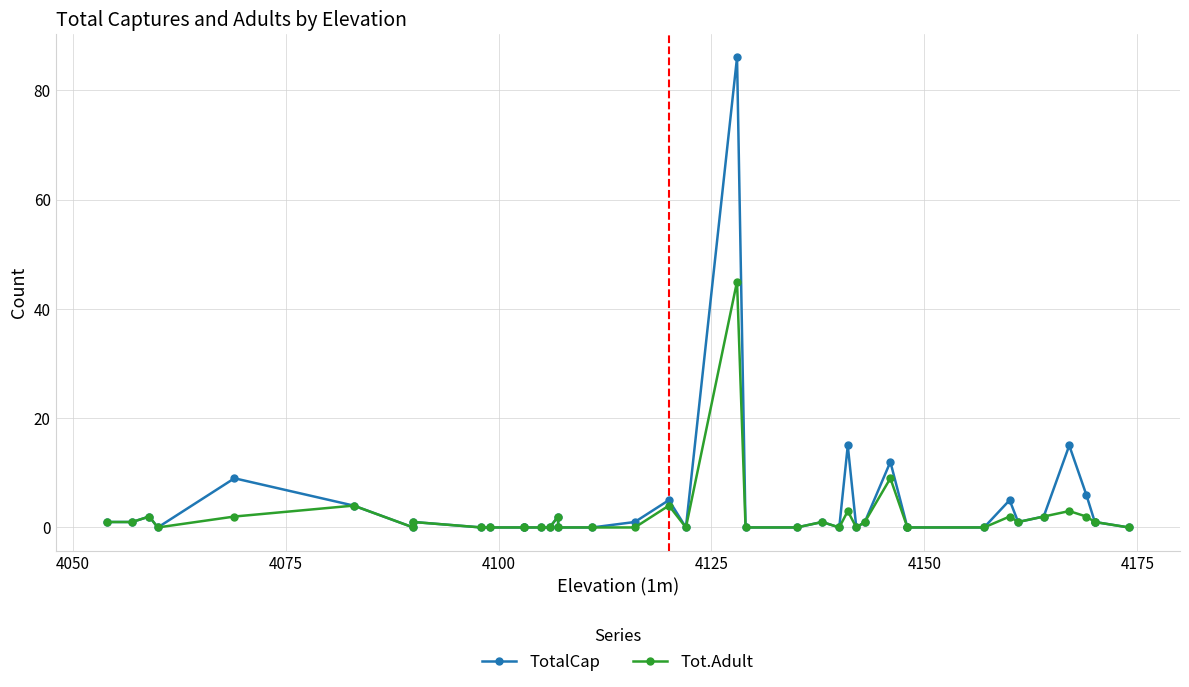

Which series has the largest total across all categories?

TotalCap